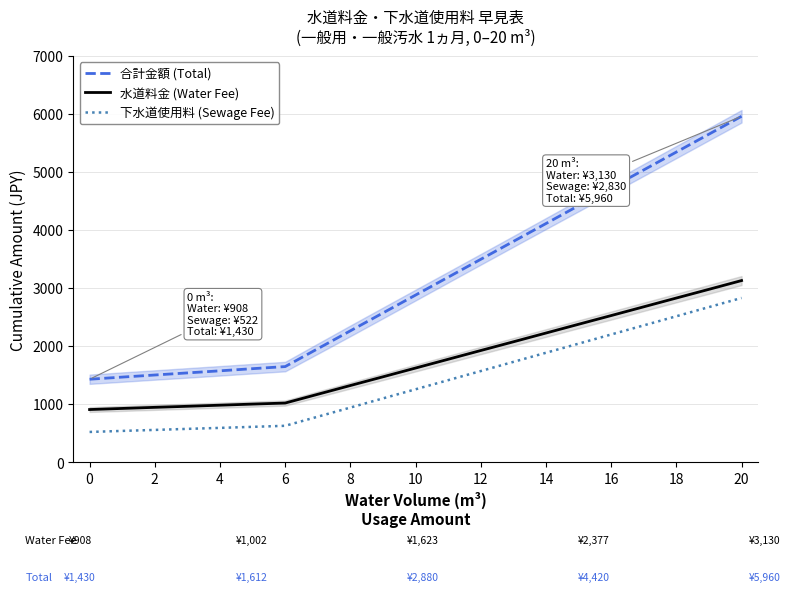

At which label does 合計金額 (Total) first exceed 2880?

11